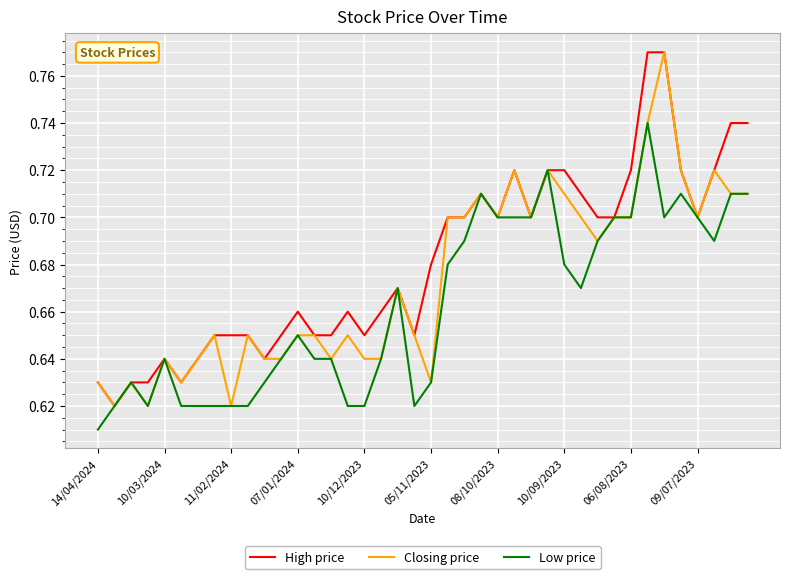

Rank the series by their average value, from lowest to highest.

Low price, Closing price, High price